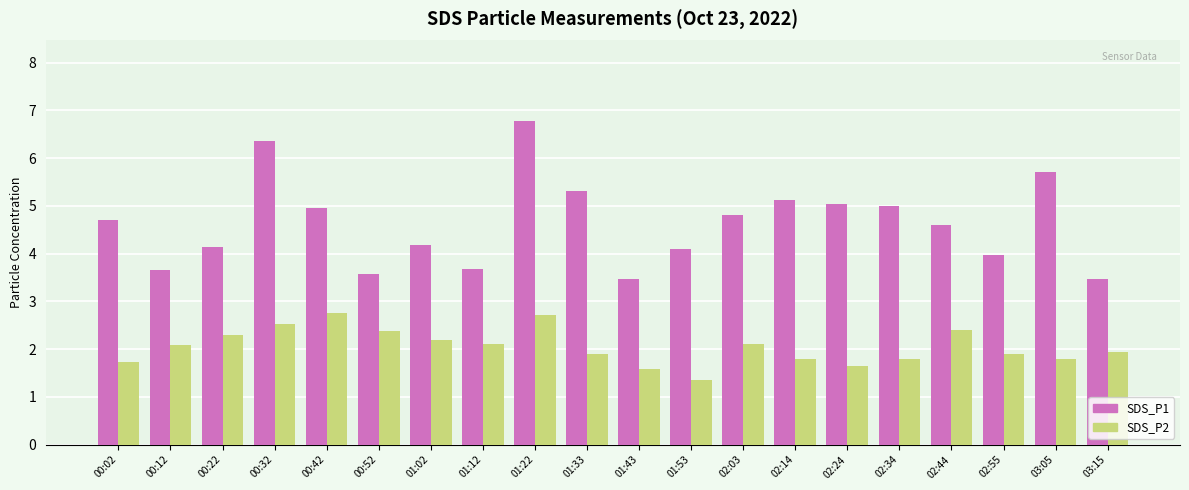

What is the difference between the SDS_P2 values at 01:22 and 01:12?

0.6